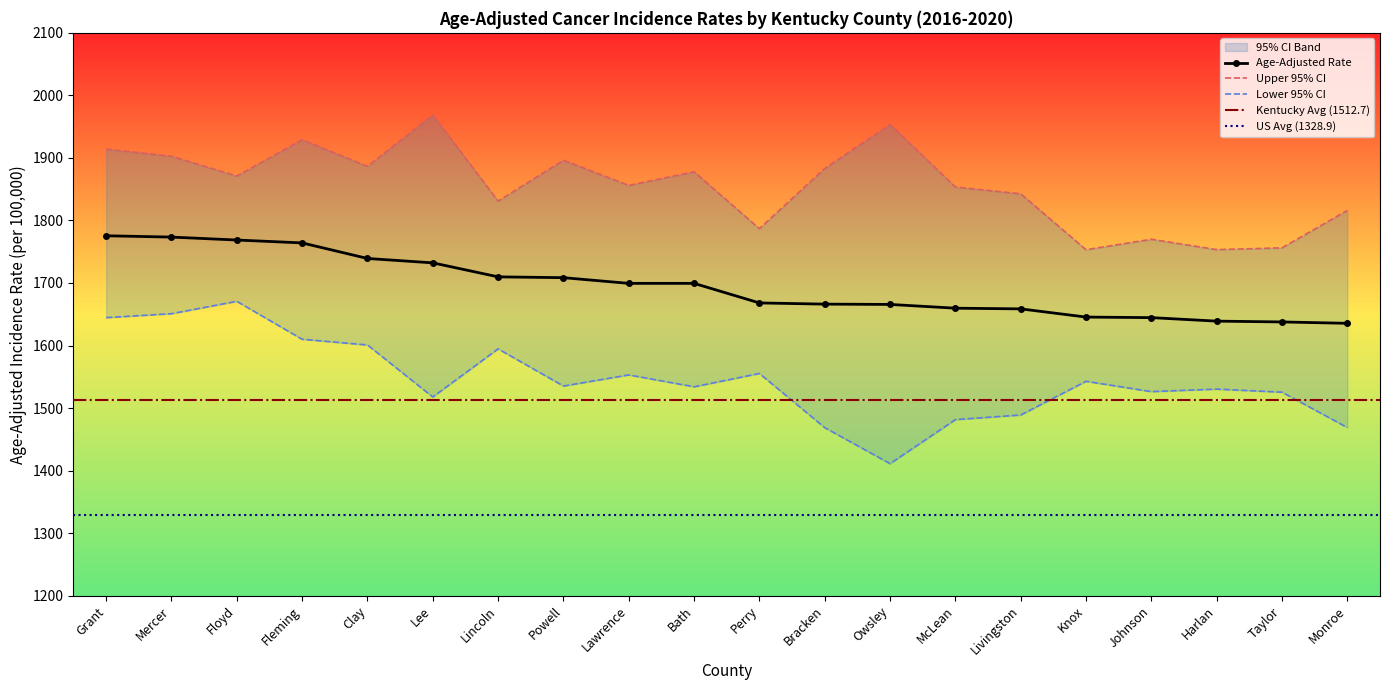

What is the maximum value for Age-Adjusted Rate?

1775.5